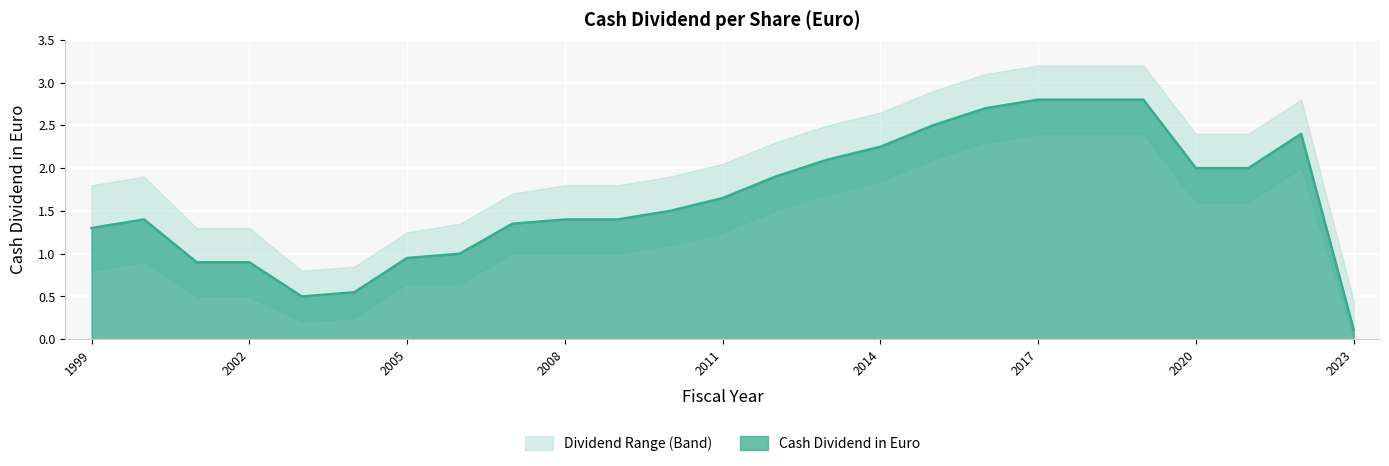

At which category does the chart reach its minimum across all series?

2023